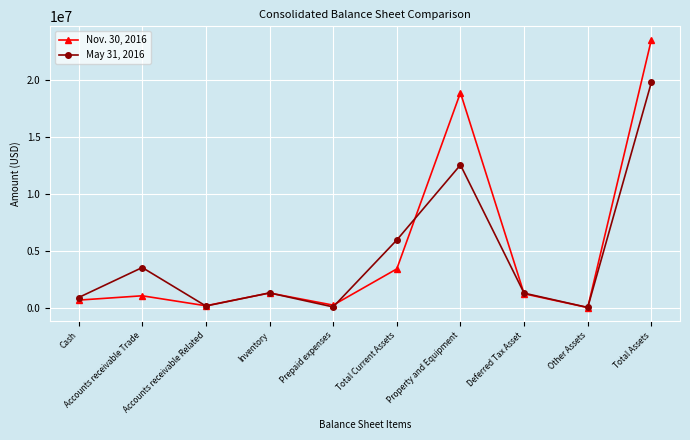

In May 31, 2016, how many points are higher than both neighbors (excluding endpoints)?

3